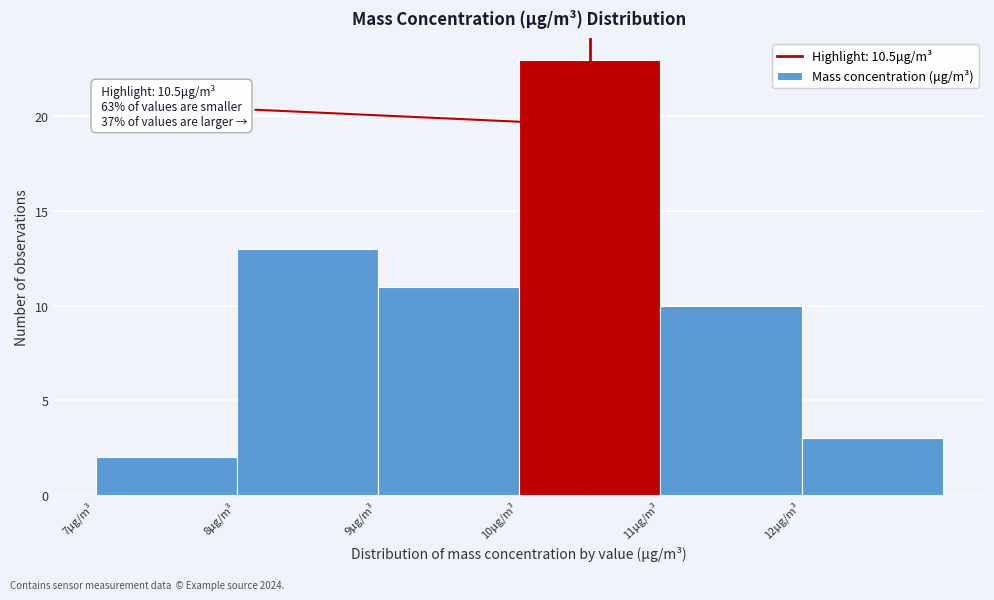

Which range on the x-axis has the tallest bar?

10 to 11